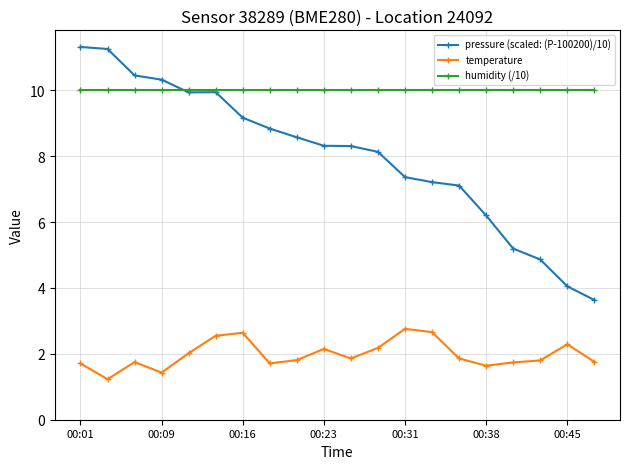

True or false: humidity (/10) and temperature intersect in this chart.

False